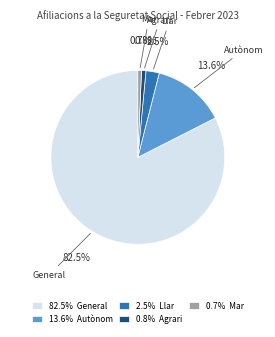

Which category has the biggest portion of the pie?

82.5% General